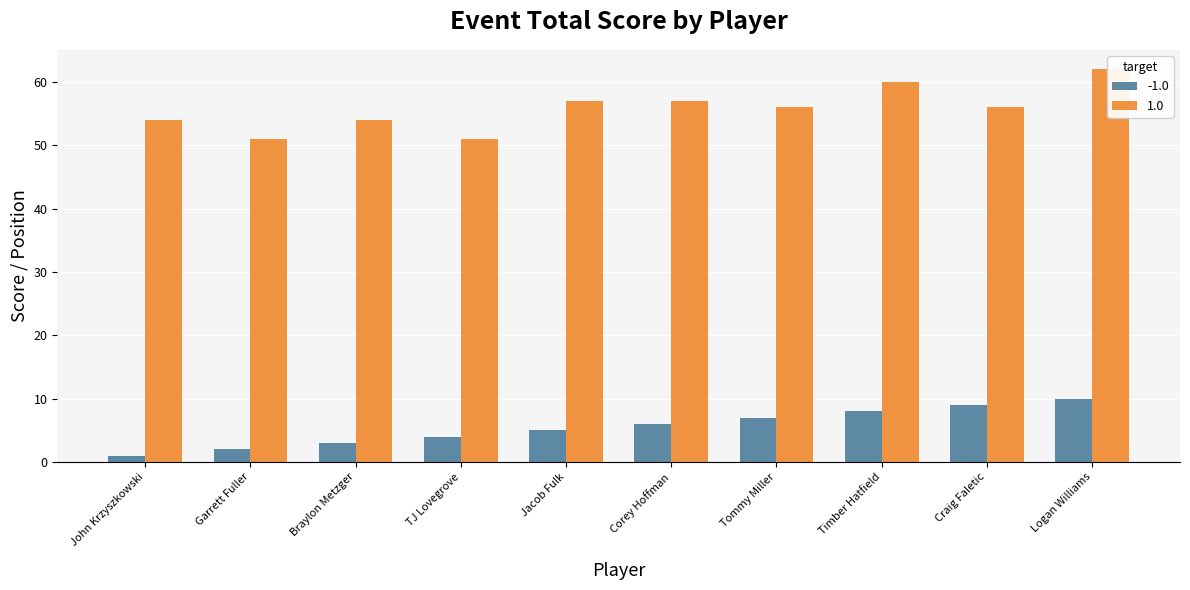

Rank the series at Jacob Fulk from lowest to highest value.

-1.0, 1.0